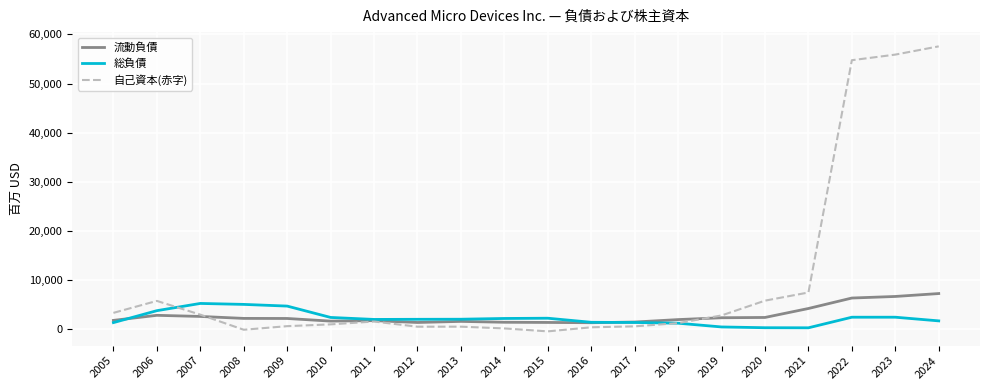

Which series has the largest total across all categories?

自己資本(赤字)